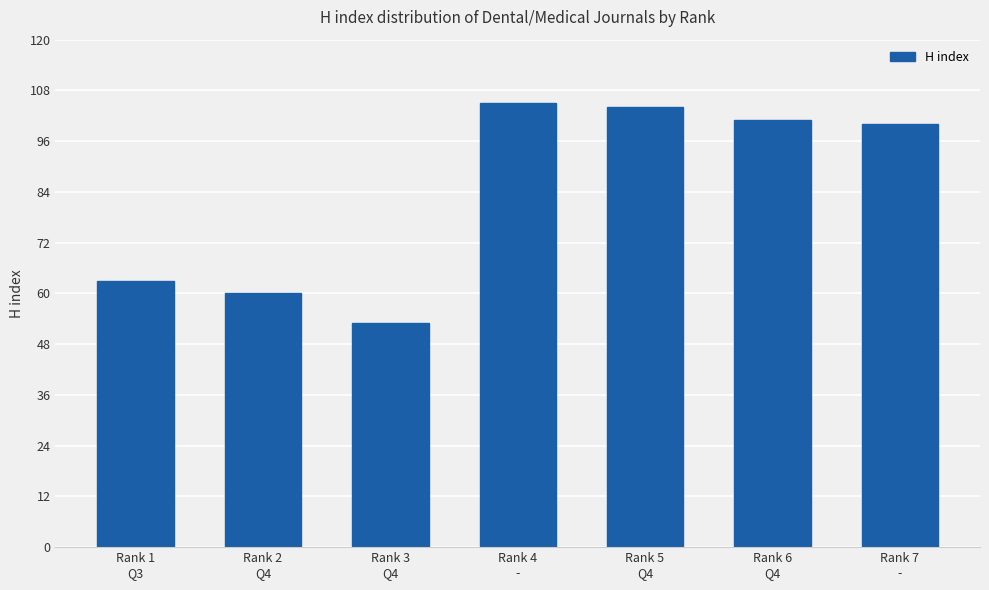

At which label is the value closest to 79?

Rank 1
Q3